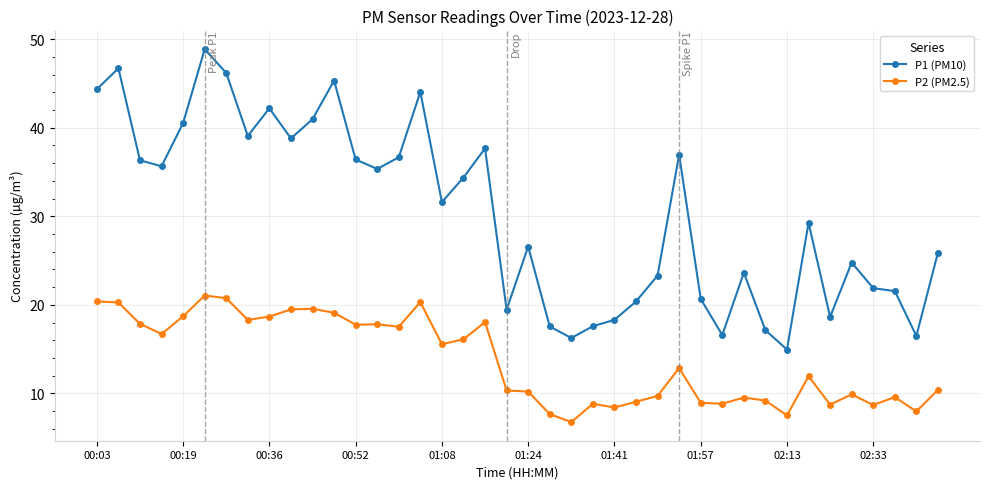

True or false: P1 (PM10) has more than 0 interior local peaks.

True